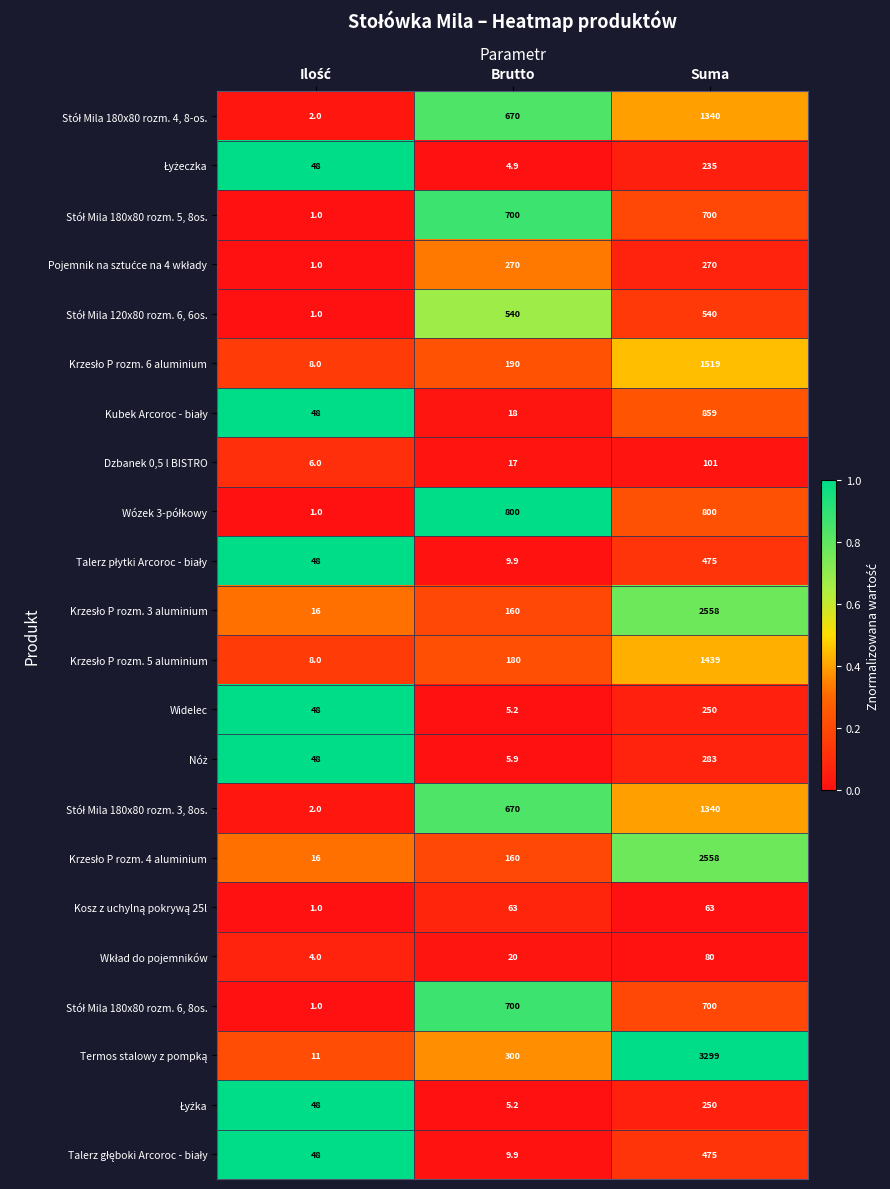

What is the difference between the second highest and minimum values in the Widelec series?

42.8